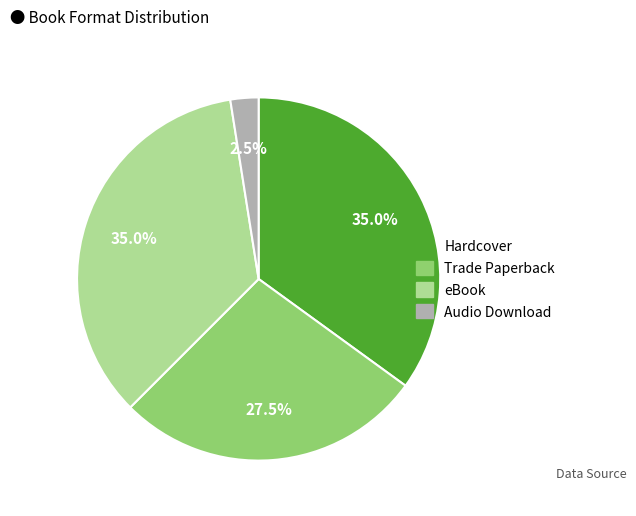

Does any single category account for the majority?

No